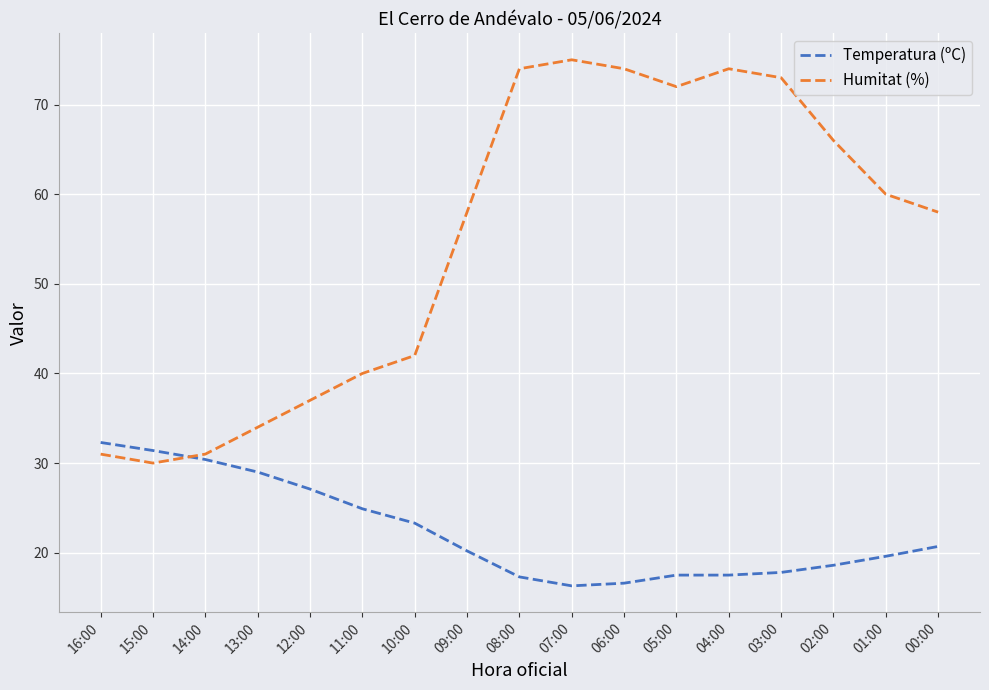

List the series in order of their peak value, highest first.

Humitat (%), Temperatura (ºC)